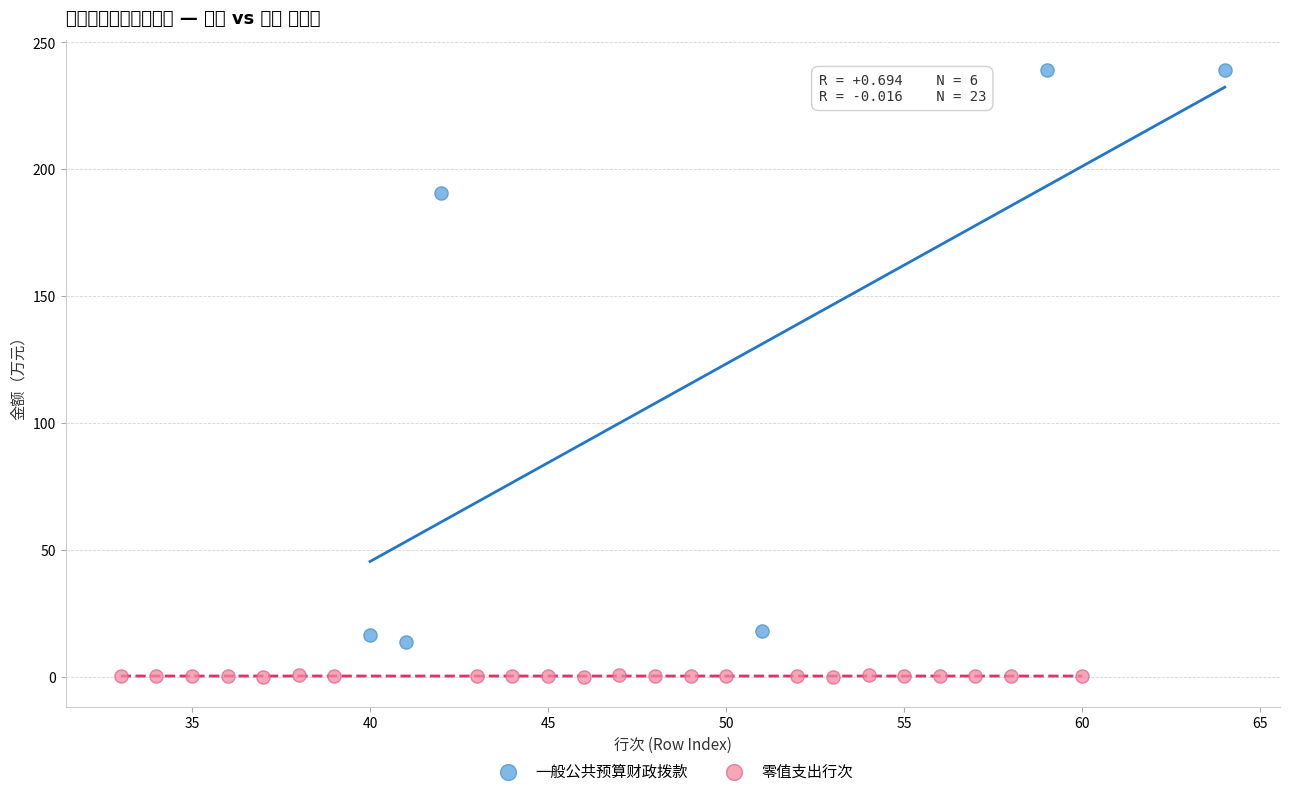

Which series has the widest spread of Y values?

一般公共预算财政拨款